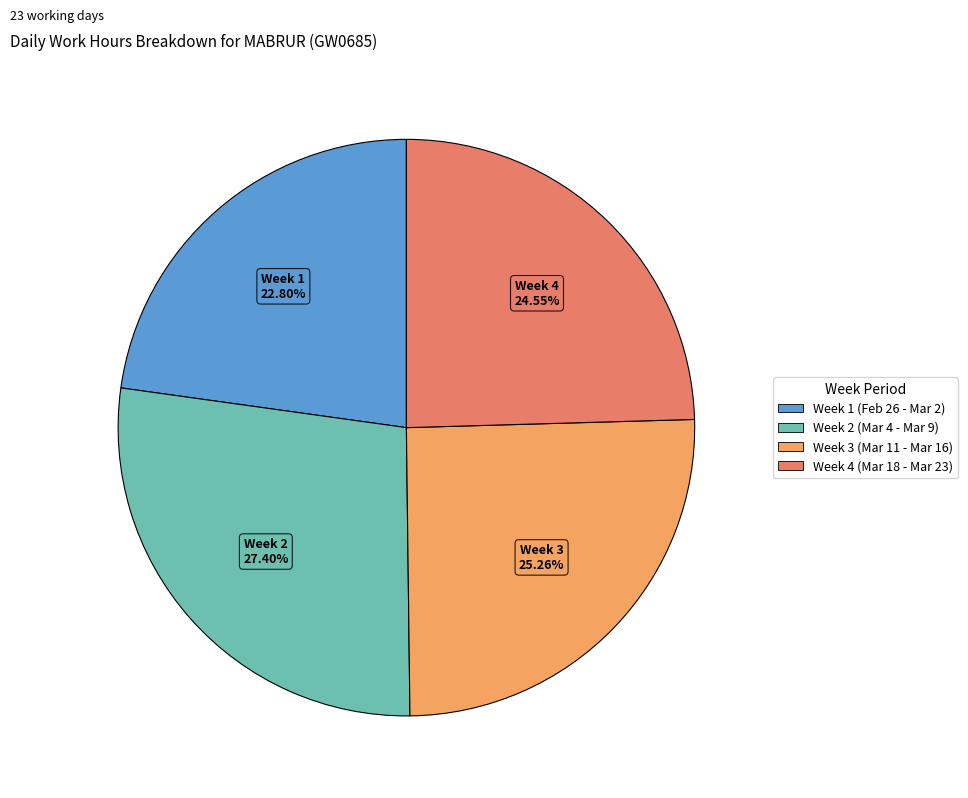

To the nearest percent, what is the difference between the largest and smallest slice percentages?

5%